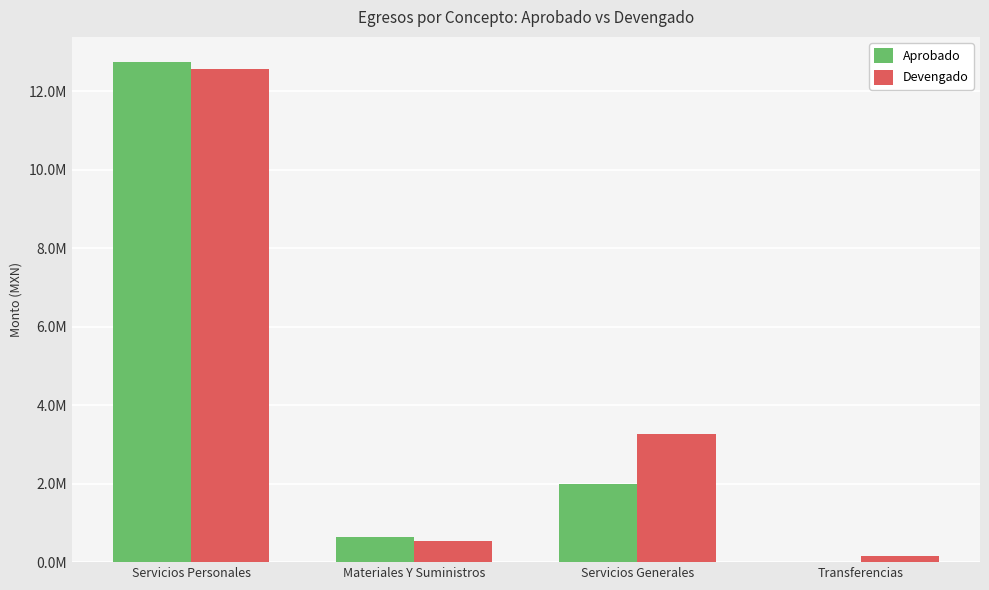

Which series has the widest spread of values?

Aprobado